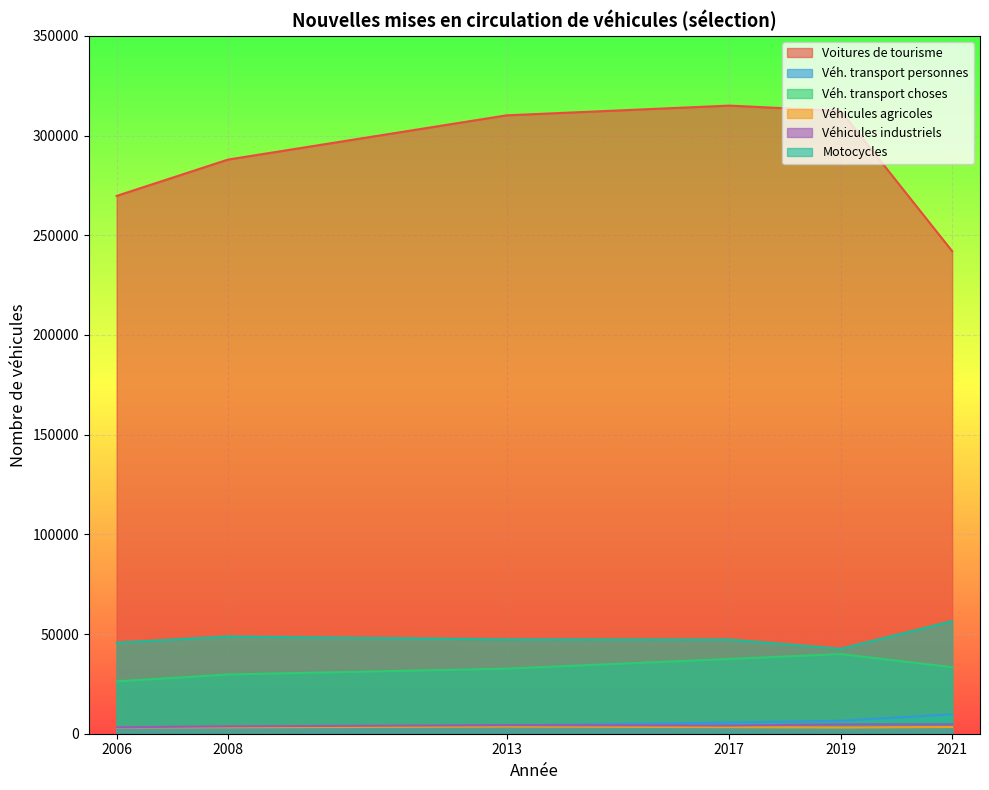

How many interior local peaks does the Motocycles series have?

1